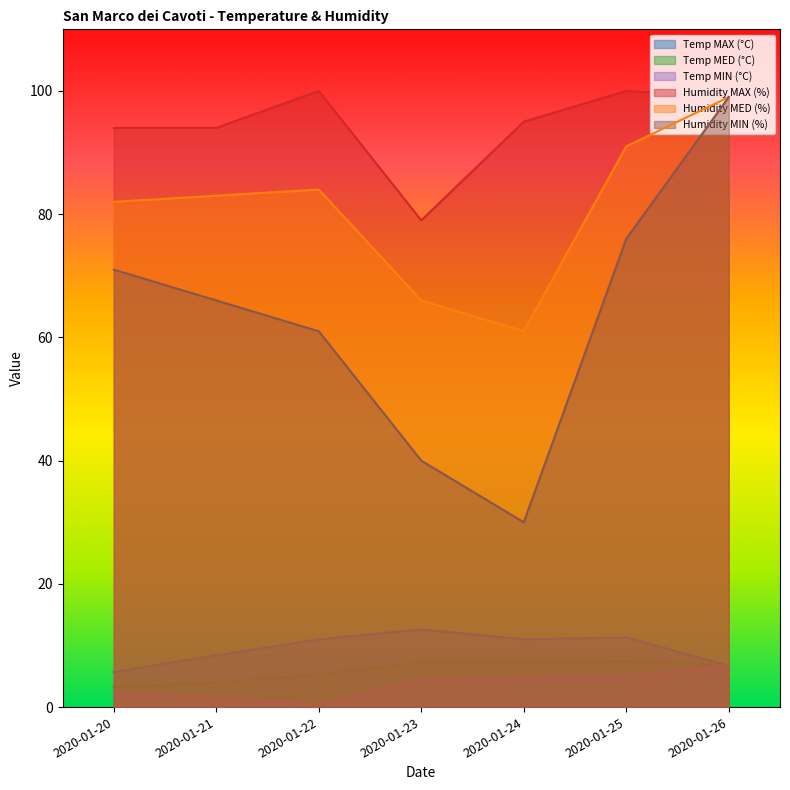

Is it true that Humidity MIN (%) equals 40.0 at 2020-01-23?

True